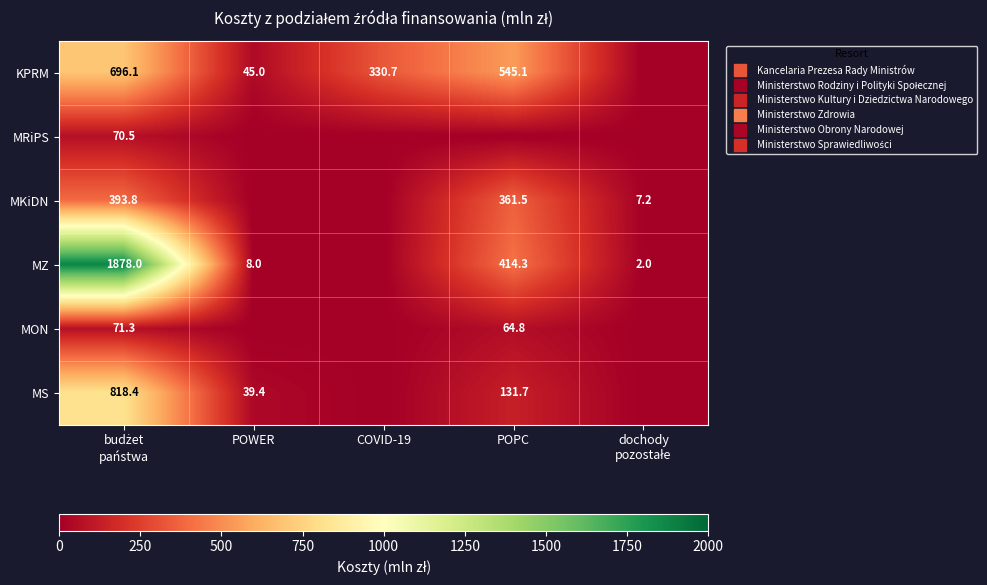

Is it true that MKiDN equals 7.2 at dochody pozostałe?

True